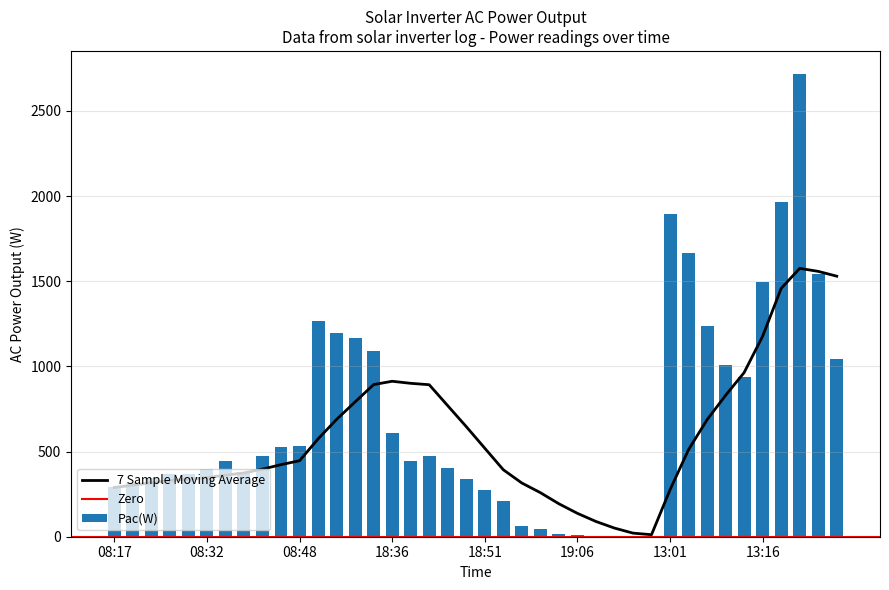

List the labels in order of value, largest first.

13:22, 13:19, 13:01, 13:04, 13:25, 13:16, 18:01, 13:07, 18:04, 18:07, 18:10, 13:28, 13:10, 13:13, 18:36, 08:48, 08:45, 08:42, 18:42, 08:35, 18:39, 18:45, 08:32, 08:38, 08:29, 08:26, 08:23, 18:48, 08:20, 08:17, 18:51, 18:54, 18:57, 19:00, 19:03, 19:06, 19:09, 19:12, 19:15, 19:18